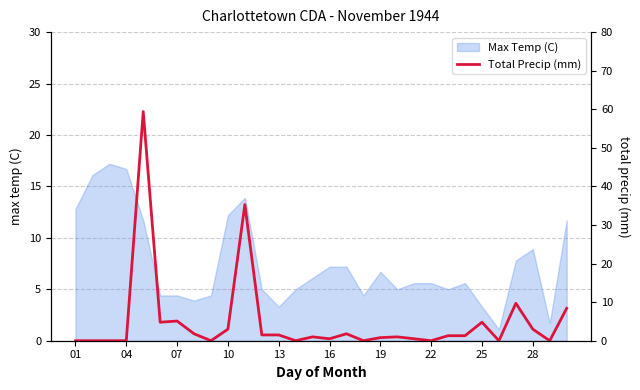

True or false: Max Temp (C) has a value of 3.3 at 13.

True